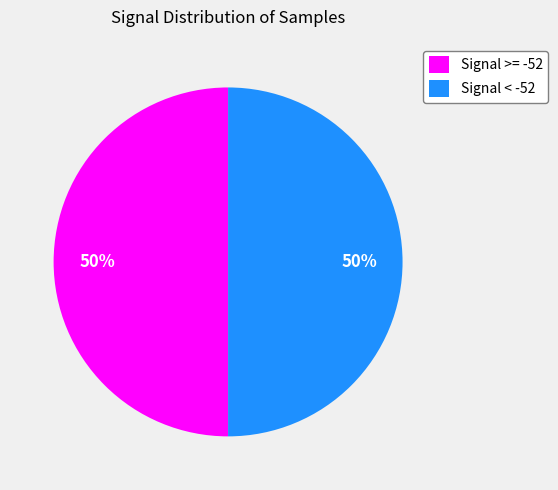

Approximately how many times larger is the value at Signal < -52 compared to Signal >= -52?

1.0